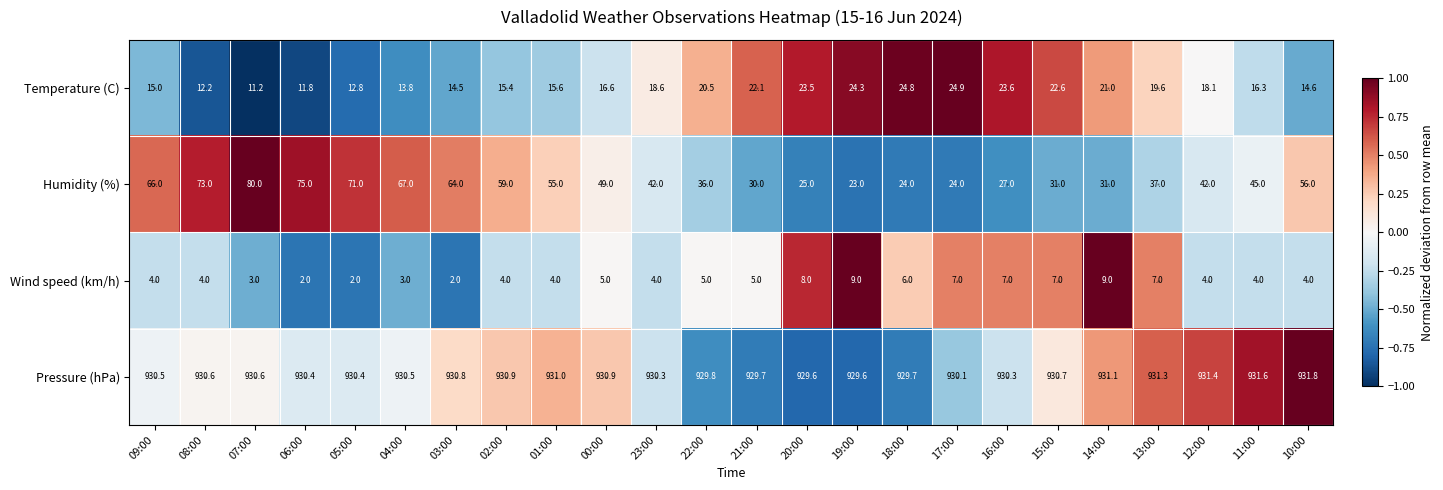

What is the difference between the highest and lowest values at 21:00?

924.7